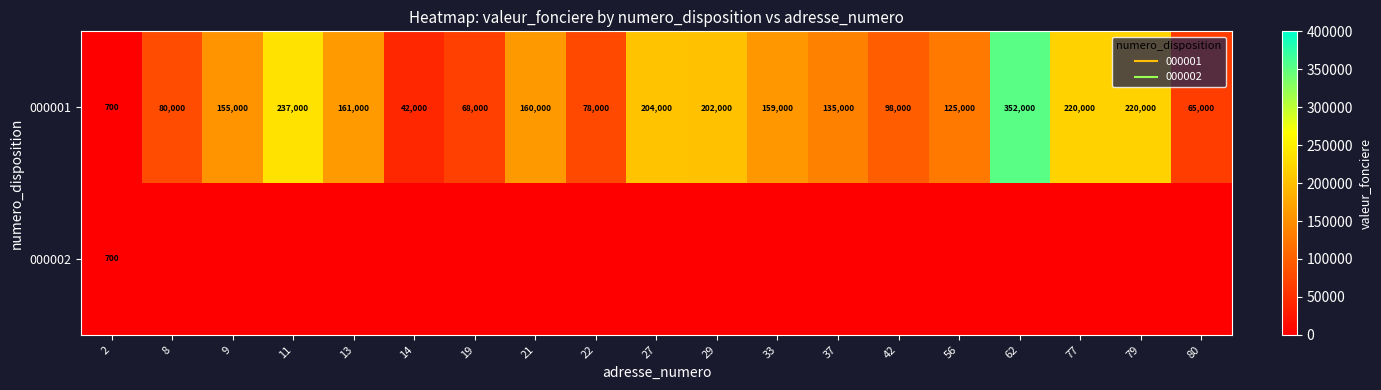

What is the sum of the 000001 values at 42 and 27?

302000